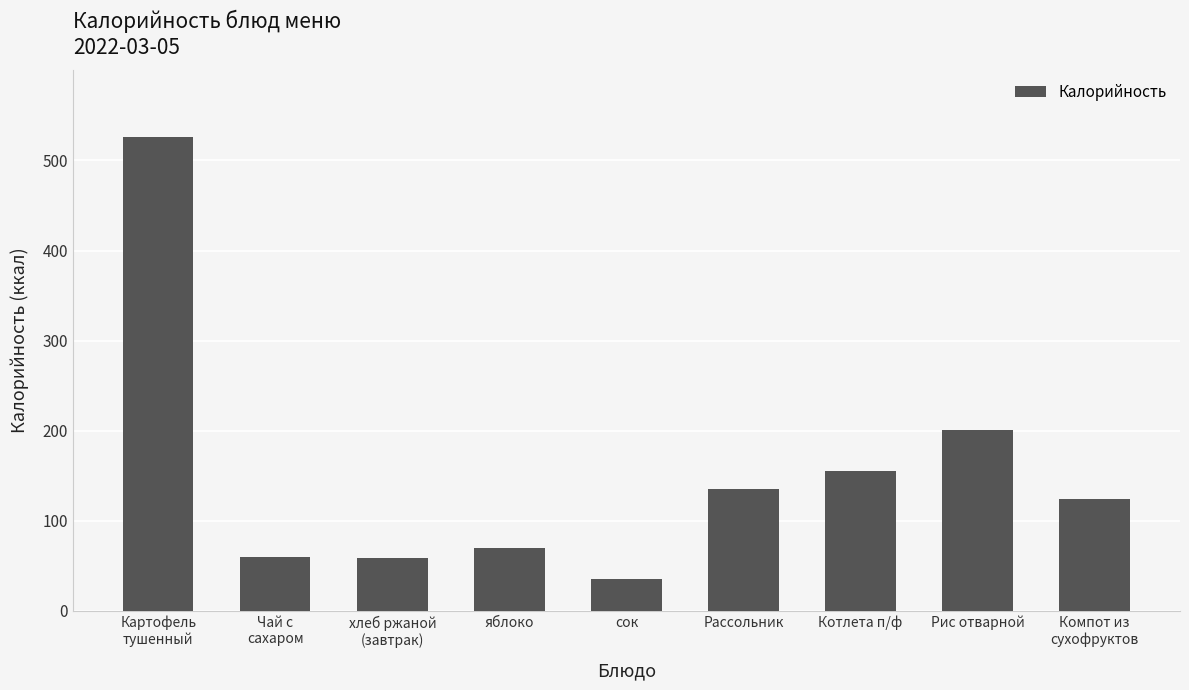

What is the ratio of the value at сок to the value at Картофель
тушенный?

0.1